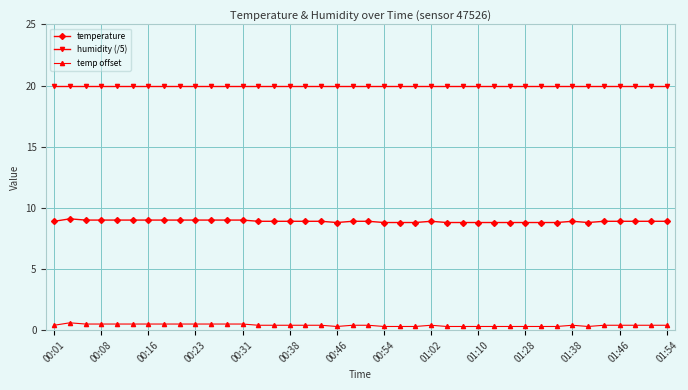

What is the minimum value for humidity (/5)?

20.0